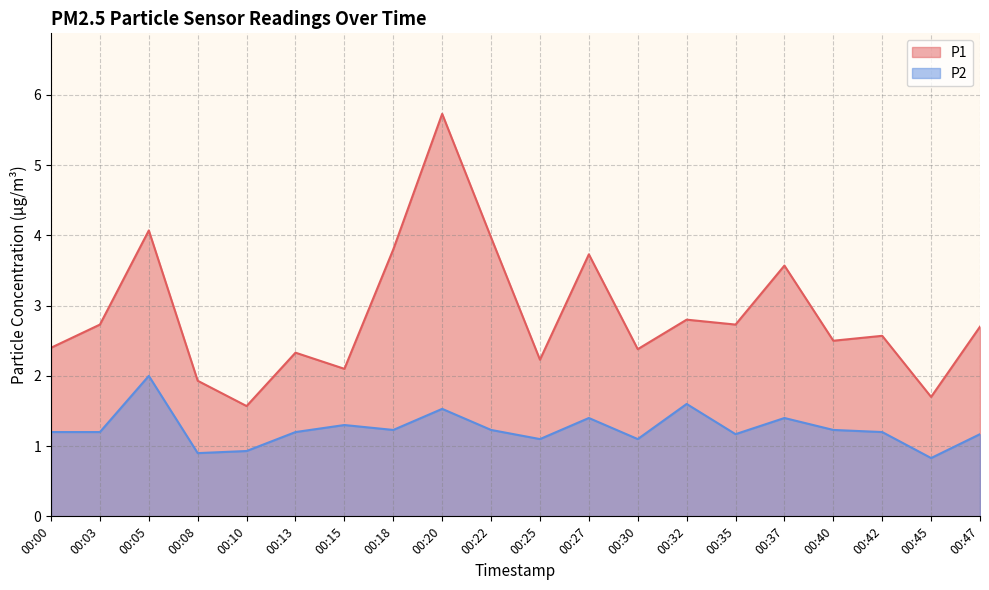

Which series changed the most between 00:20 and 00:47?

P1